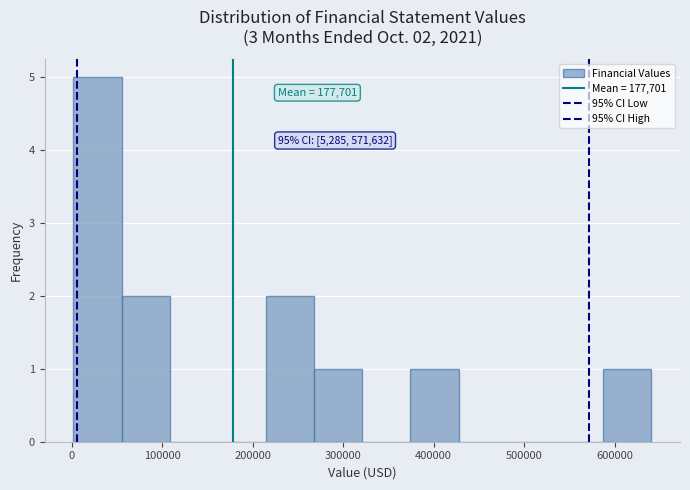

Over which range of the x-axis is the bar tallest?

0 to 60000